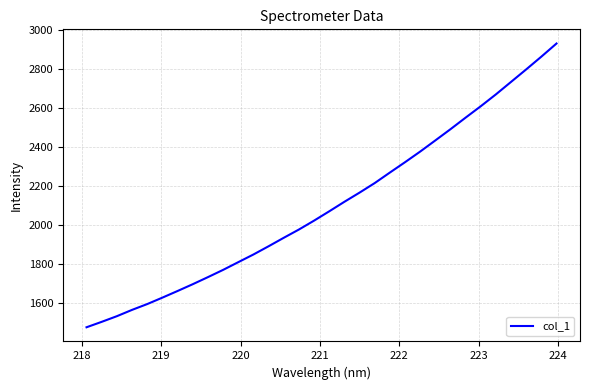

What is the greatest value displayed?

2930.1